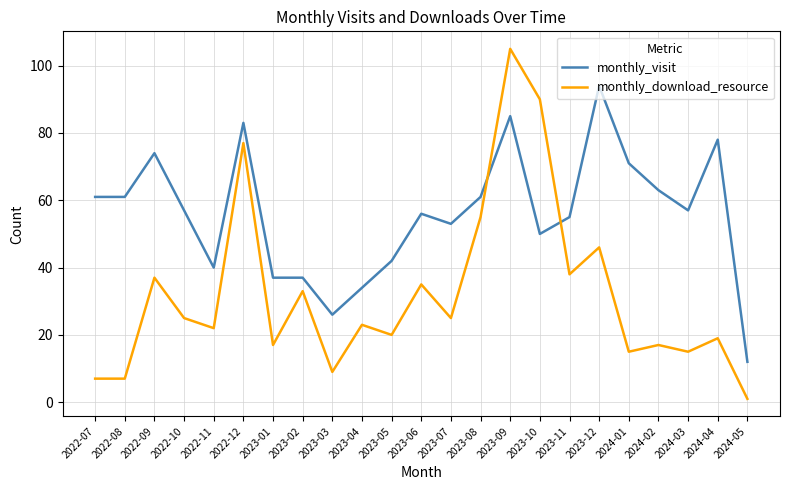

True or false: monthly_visit and monthly_download_resource cross at least once.

True